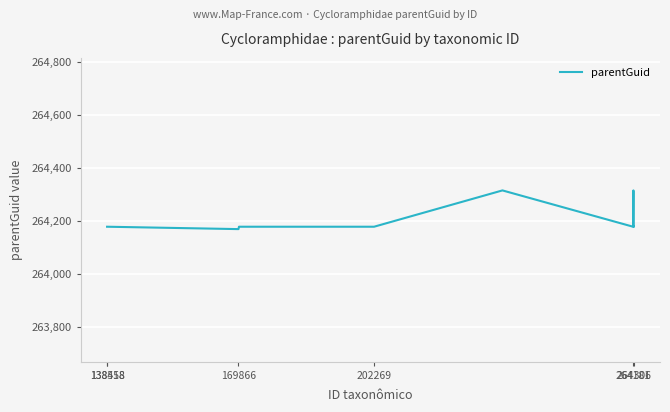

What is the smallest value displayed?

264168